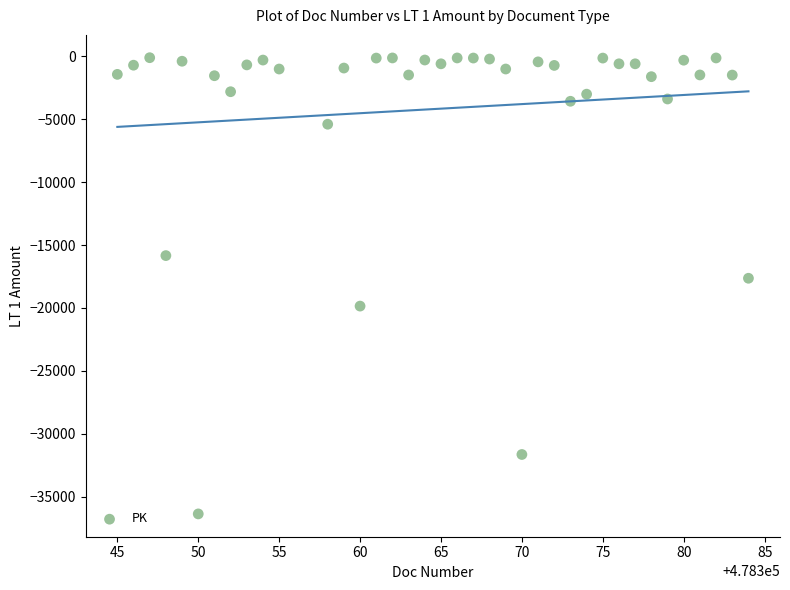

What is the range of Y values (max minus min)?

36280.4